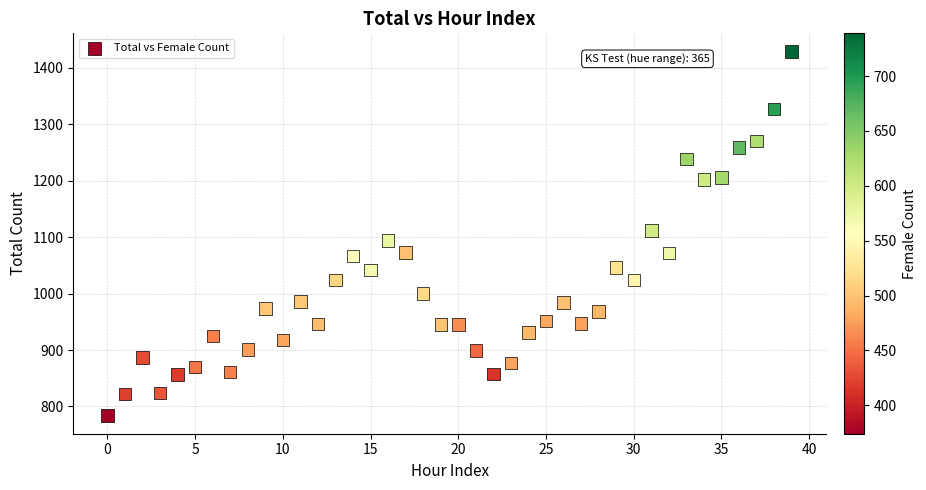

What is the range of Y values (max minus min)?

645